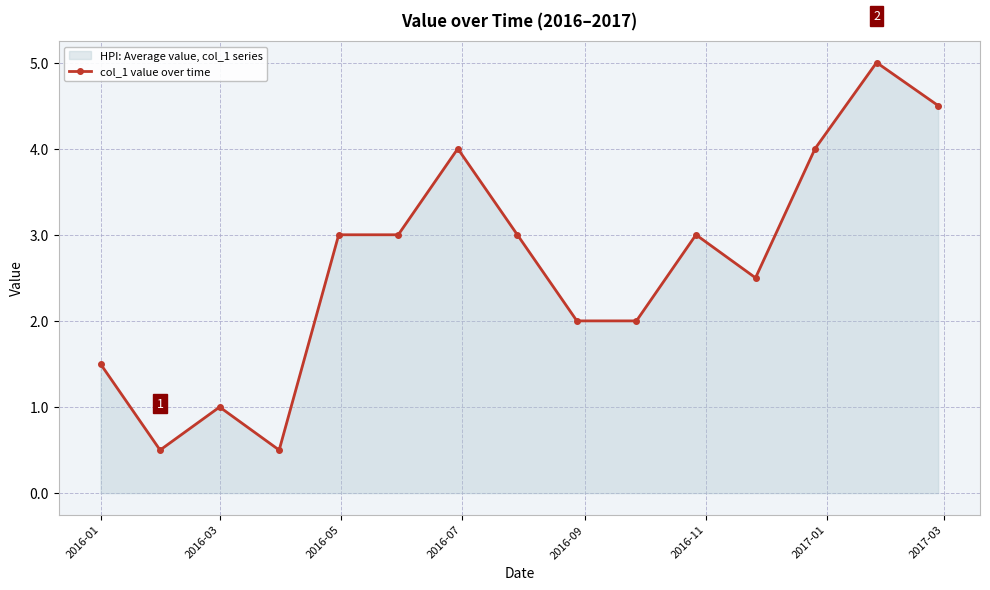

What is the difference between the maximum and minimum values?

4.5